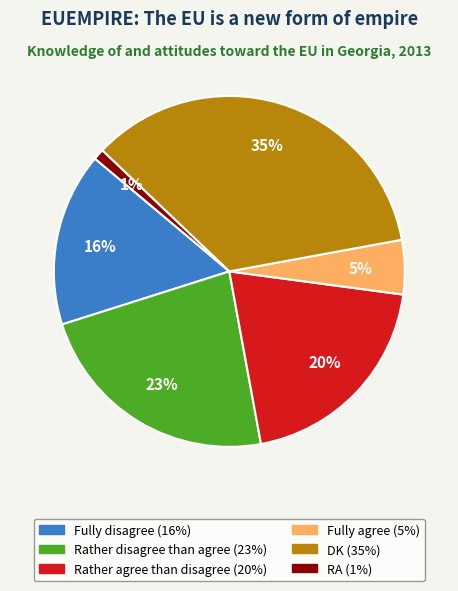

To the nearest percent, what is the average slice percentage?

17%